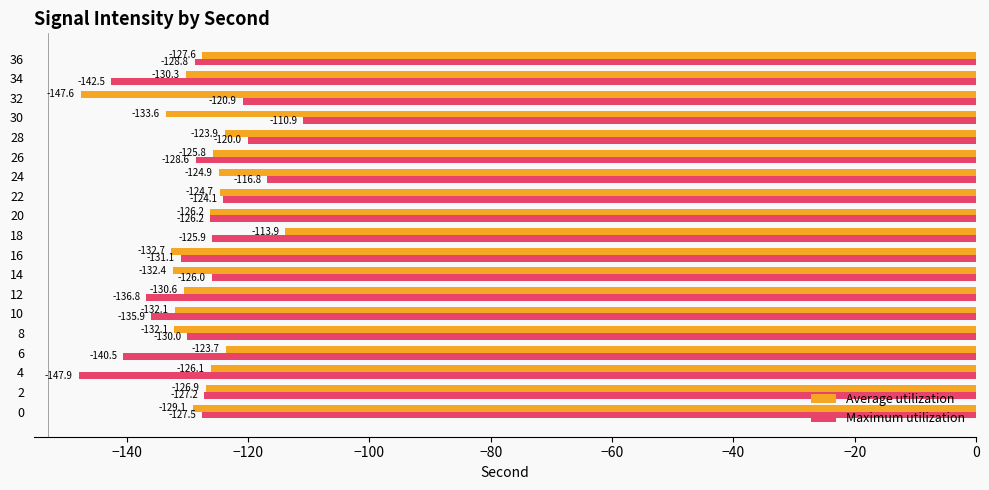

Which category has the lowest value in the Average utilization series?

32